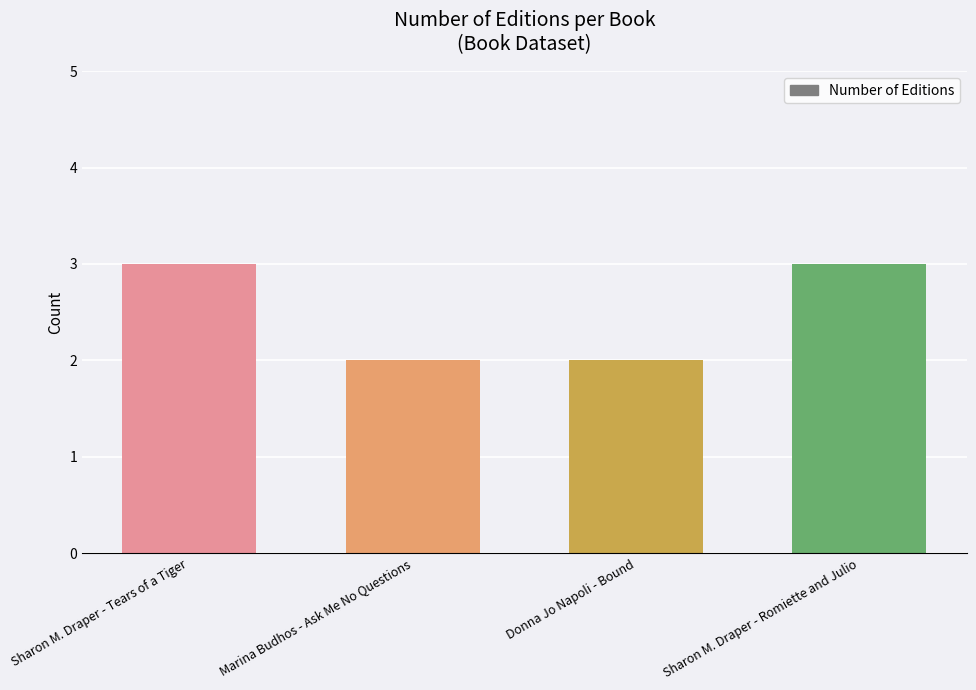

What is the maximum value shown in the chart?

3